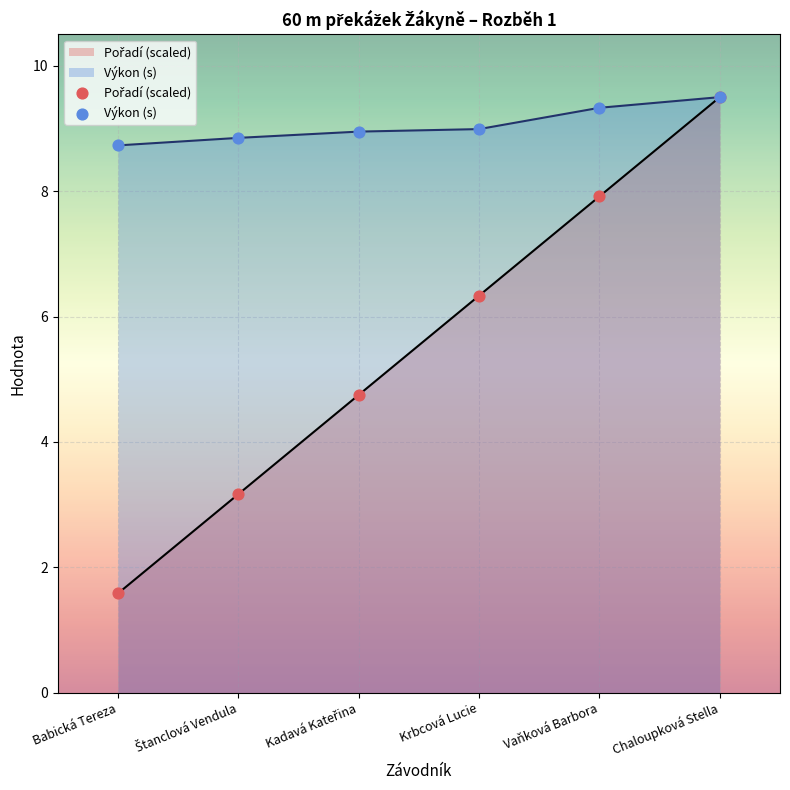

Which series contains the lowest Y value?

Pořadí (scaled)